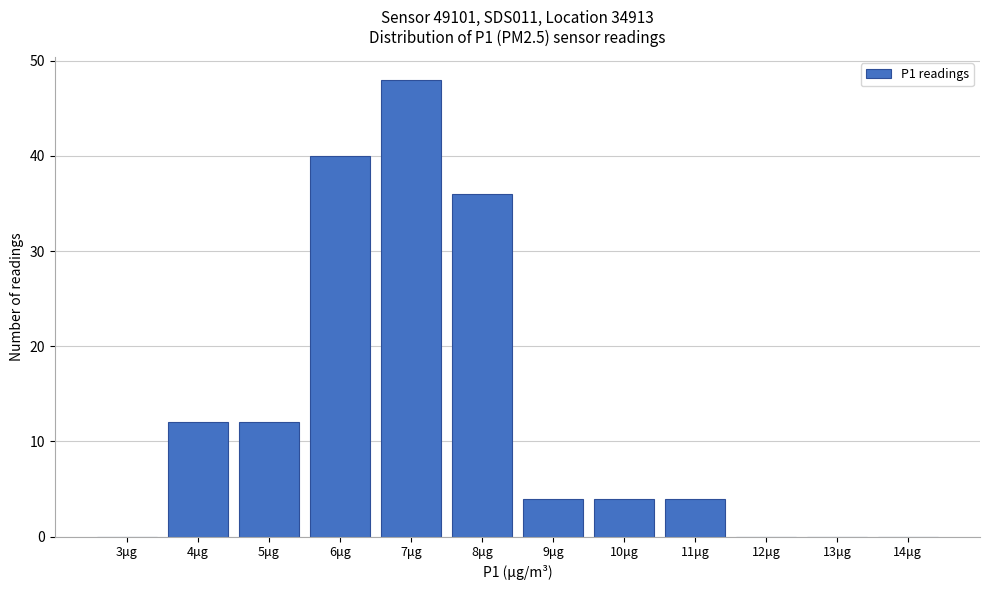

Reading right to left, what are all the values shown in this chart?

14μg=0	13μg=0	12μg=0	11μg=4	10μg=4	9μg=4	8μg=36	7μg=48	6μg=40	5μg=12	4μg=12	3μg=0